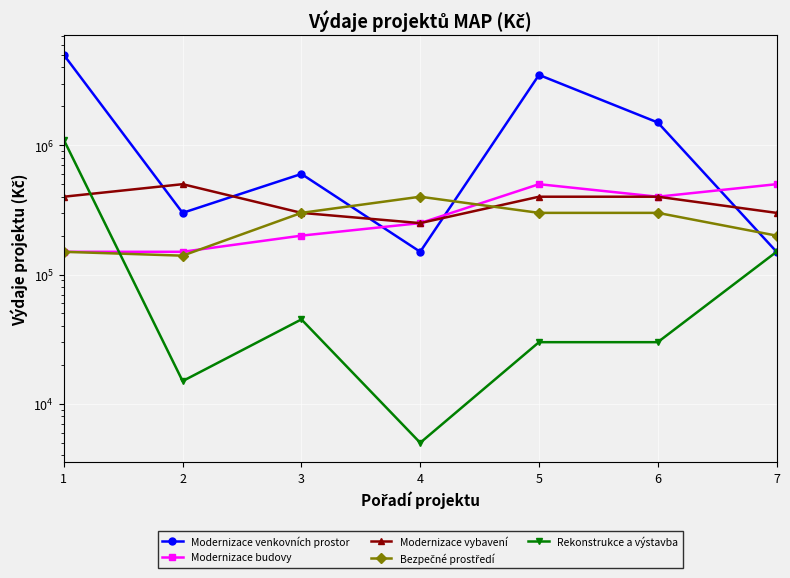

The Modernizace budovy series shows 57208 at 1. True or false?

False